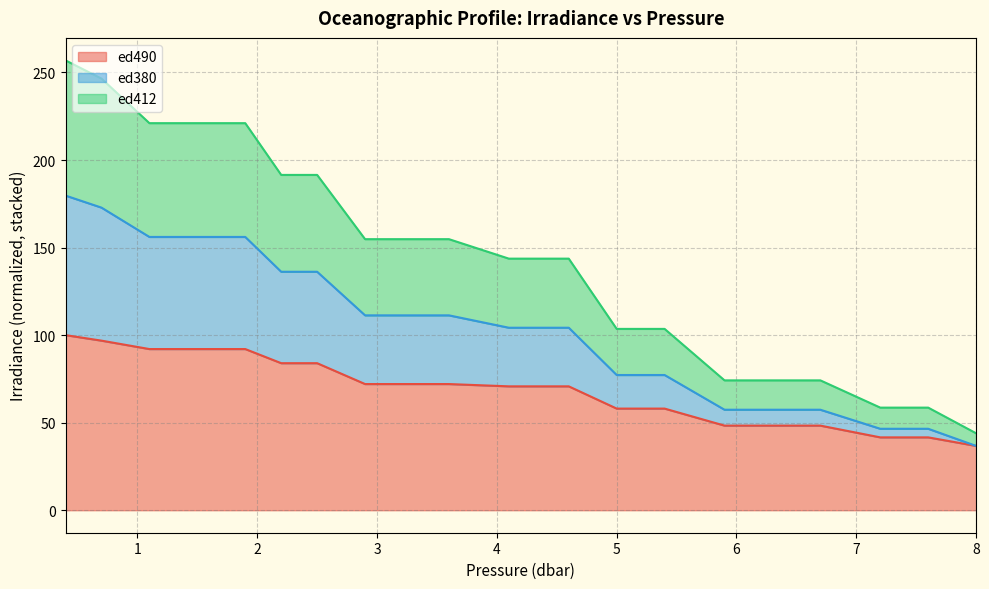

What is the total value across all series at 5?

103.6